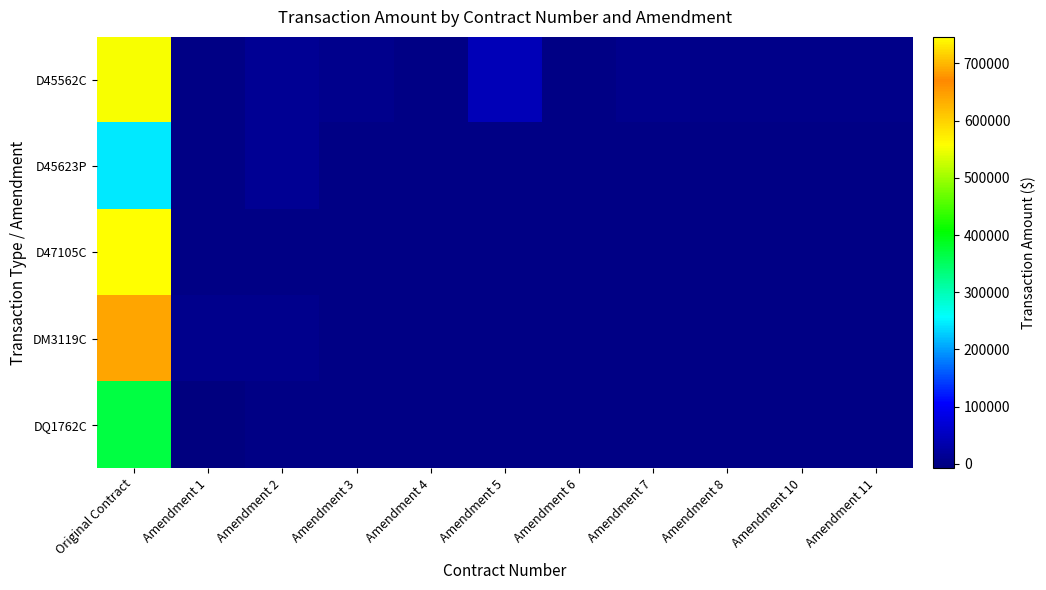

At which category is the sum across all series the highest?

Original Contract